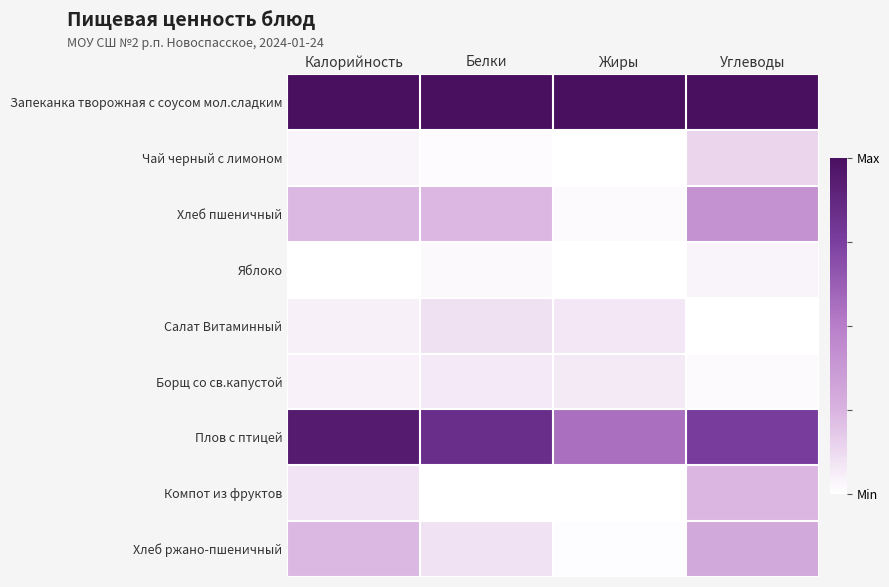

Reading right to left, list all the values displayed in this chart.

Запеканка творожная с соусом мол.сладким: Углеводы=1.0	Жиры=1.0	Белки=1.0	Калорийность=1.0
Чай черный с лимоном: Углеводы=0.1	Жиры=0.0	Белки=0.0	Калорийность=0.0
Хлеб пшеничный: Углеводы=0.4	Жиры=0.0	Белки=0.2	Калорийность=0.2
Яблоко: Углеводы=0.0	Жиры=0.0	Белки=0.0	Калорийность=0.0
Салат Витаминный: Углеводы=0.0	Жиры=0.1	Белки=0.1	Калорийность=0.0
Борщ со св.капустой: Углеводы=0.0	Жиры=0.1	Белки=0.1	Калорийность=0.0
Плов с птицей: Углеводы=0.8	Жиры=0.6	Белки=0.8	Калорийность=0.9
Компот из фруктов: Углеводы=0.2	Жиры=0.0	Белки=0.0	Калорийность=0.1
Хлеб ржано-пшеничный: Углеводы=0.3	Жиры=0.0	Белки=0.1	Калорийность=0.2